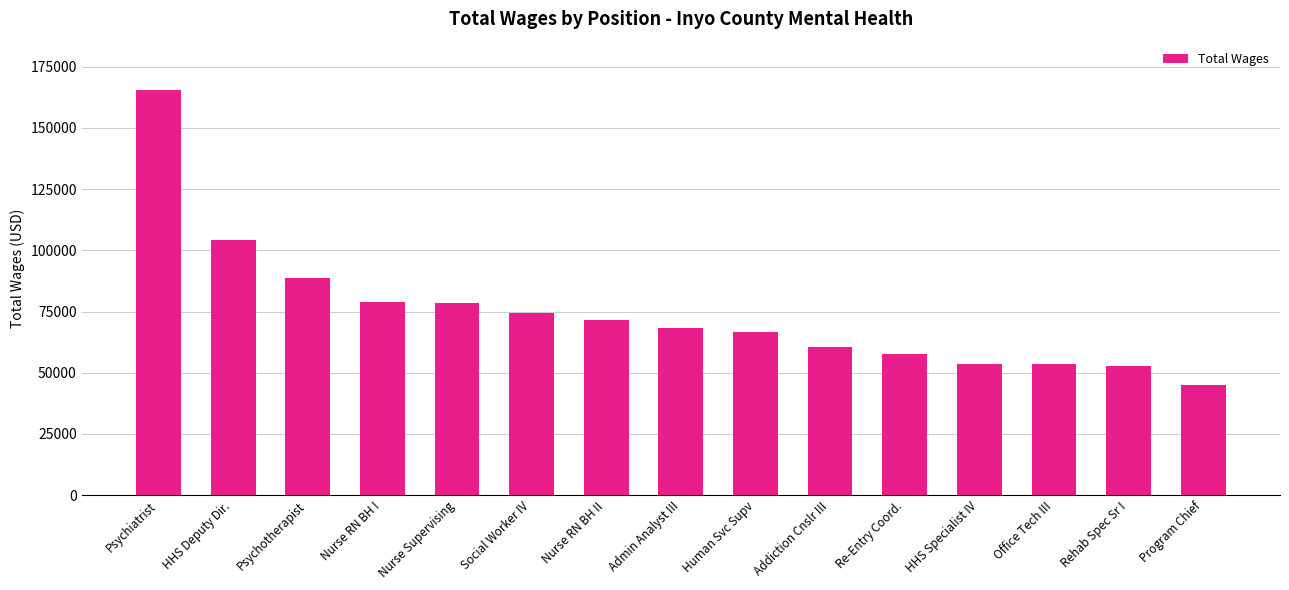

The value at Office Tech III is 82116. True or false?

False